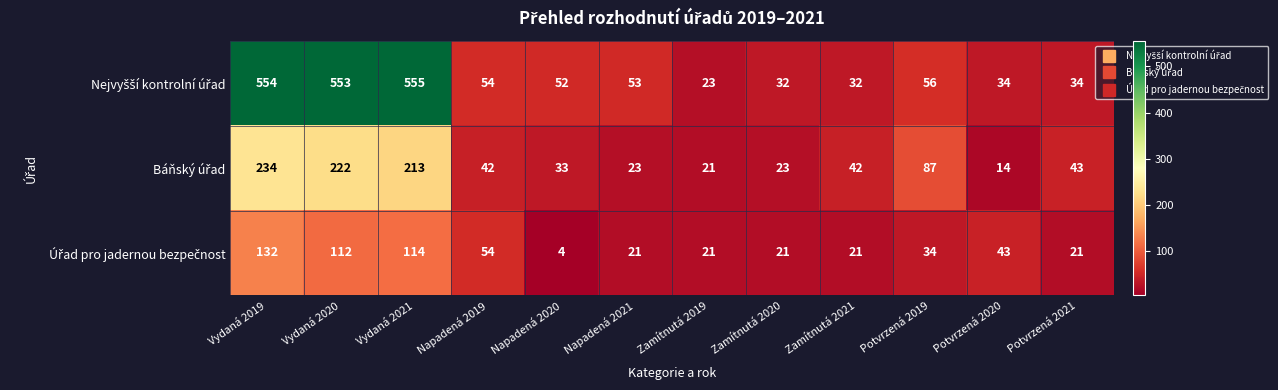

What is the total value across all series at Vydaná 2021?

882